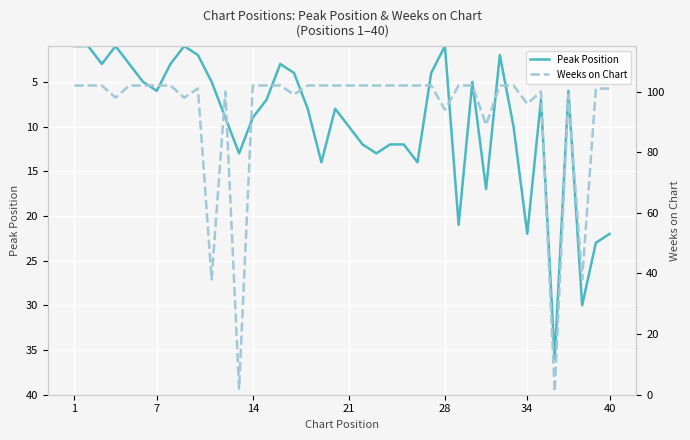

Reading right to left, extract all data points from this chart.

Peak Position: 22	23	30	6	36	7	22	10	2	17	5	21	1	4	14	12	12	13	12	10	8	14	8	4	3	7	9	13	9	5	2	1	3	6	5	3	1	3	1	1
Weeks on Chart: 101	101	38	99	1	100	96	102	102	89	102	102	94	102	102	102	102	102	102	102	102	102	102	99	102	102	102	2	100	38	101	98	102	102	102	102	98	102	102	102